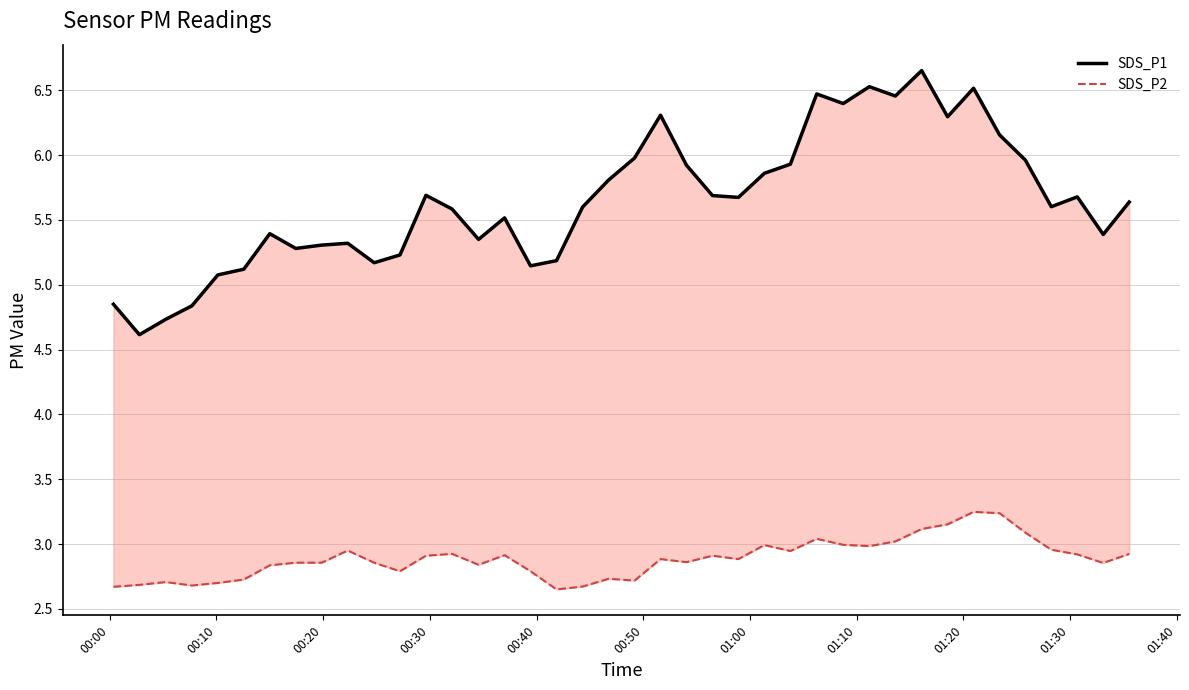

What is the value of the SDS_P2 point at the 25th from the left?

2.9